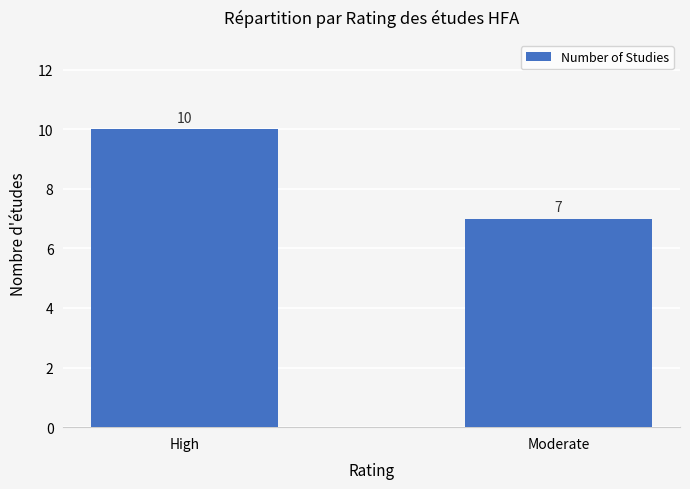

What is the difference between the values at High and Moderate?

3